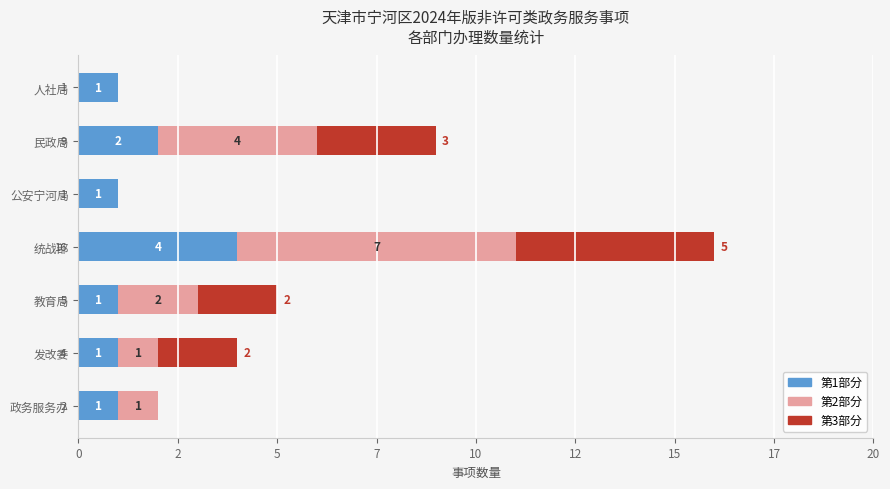

What are all the series names shown in the legend?

第1部分, 第2部分, 第3部分